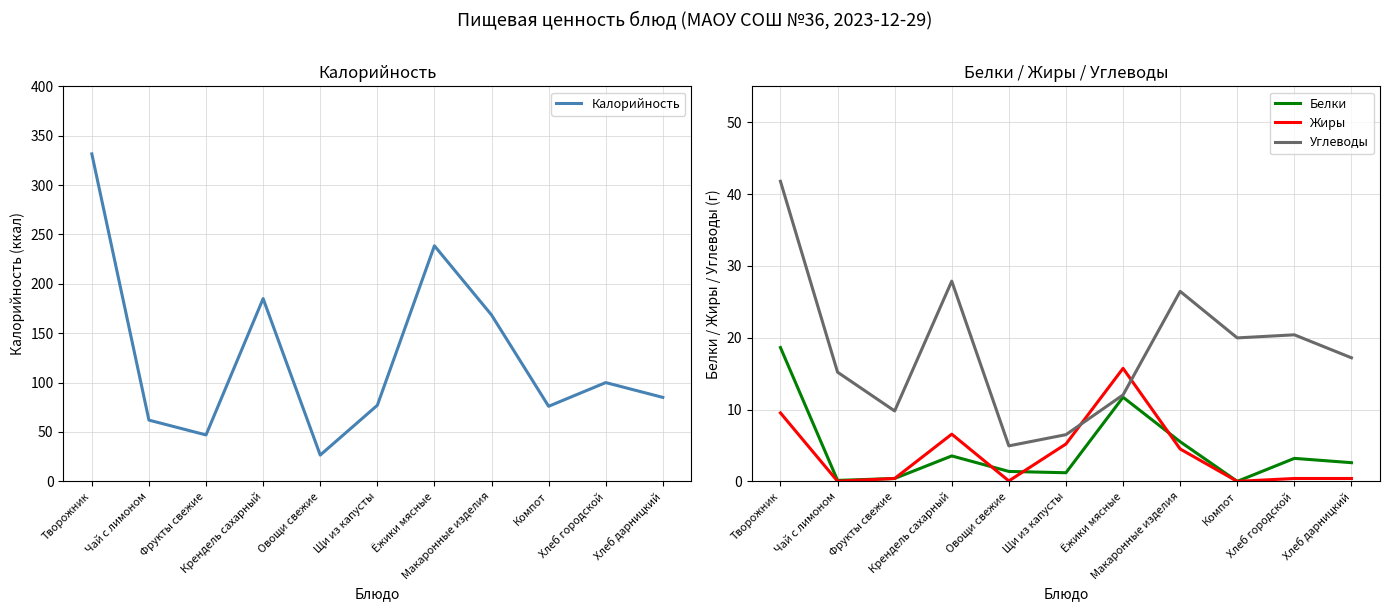

Where is Белки nearest to the value 9?

Ёжики мясные